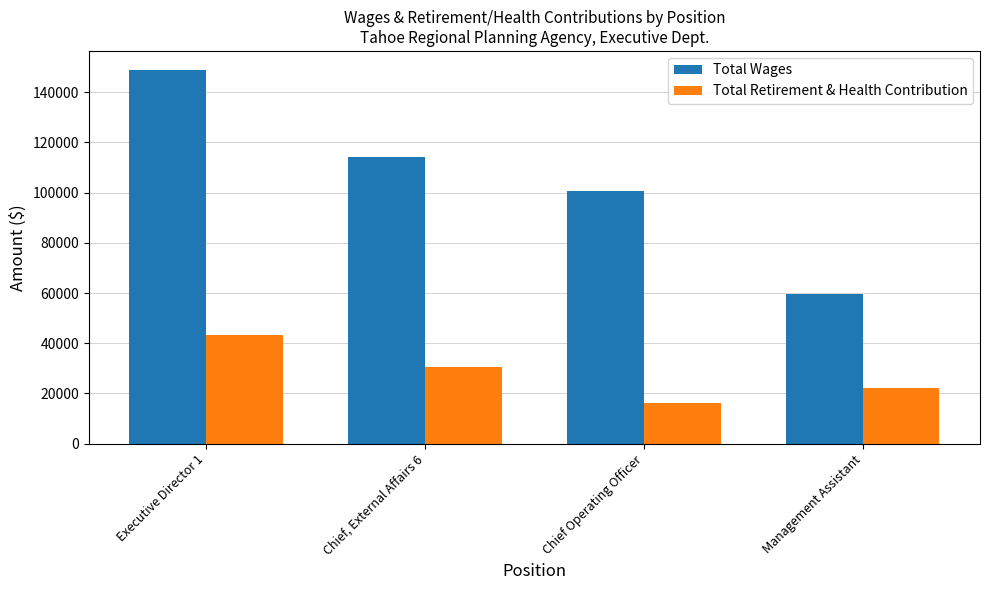

What is the sum of the Total Retirement & Health Contribution values at Chief, External Affairs 6 and Executive Director 1?

74044